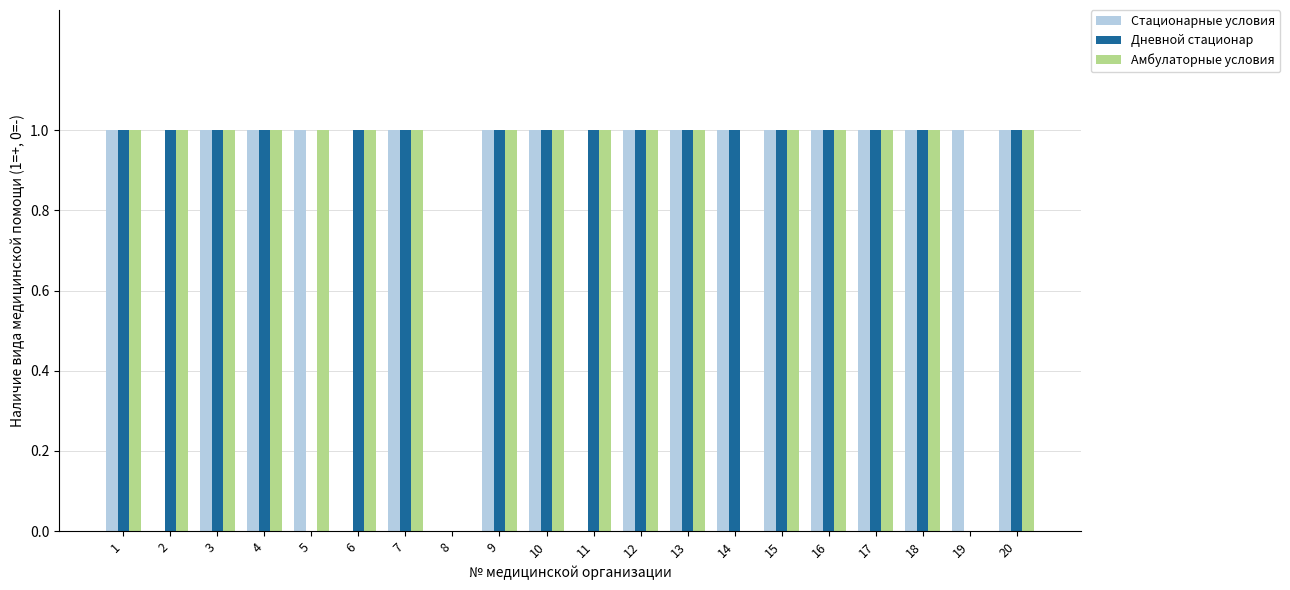

Reading left to right, extract all data points from this chart.

Стационарные условия: 1	0	1	1	1	0	1	0	1	1	0	1	1	1	1	1	1	1	1	1
Дневной стационар: 1	1	1	1	0	1	1	0	1	1	1	1	1	1	1	1	1	1	0	1
Амбулаторные условия: 1	1	1	1	1	1	1	0	1	1	1	1	1	0	1	1	1	1	0	1